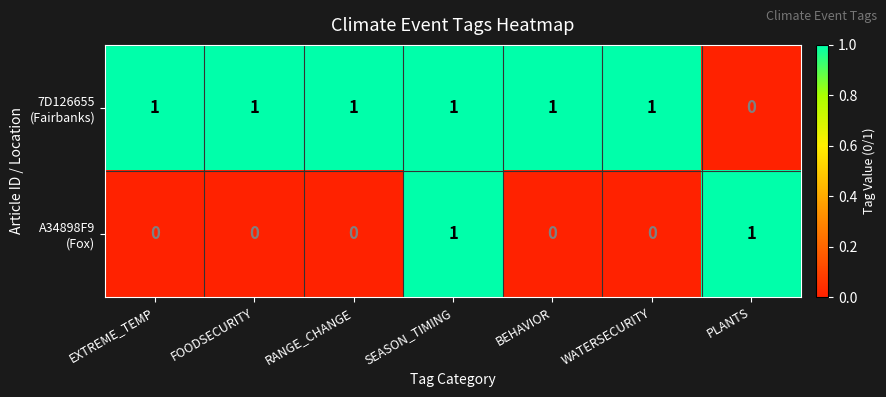

At how many categories does at least one series exceed 0?

7